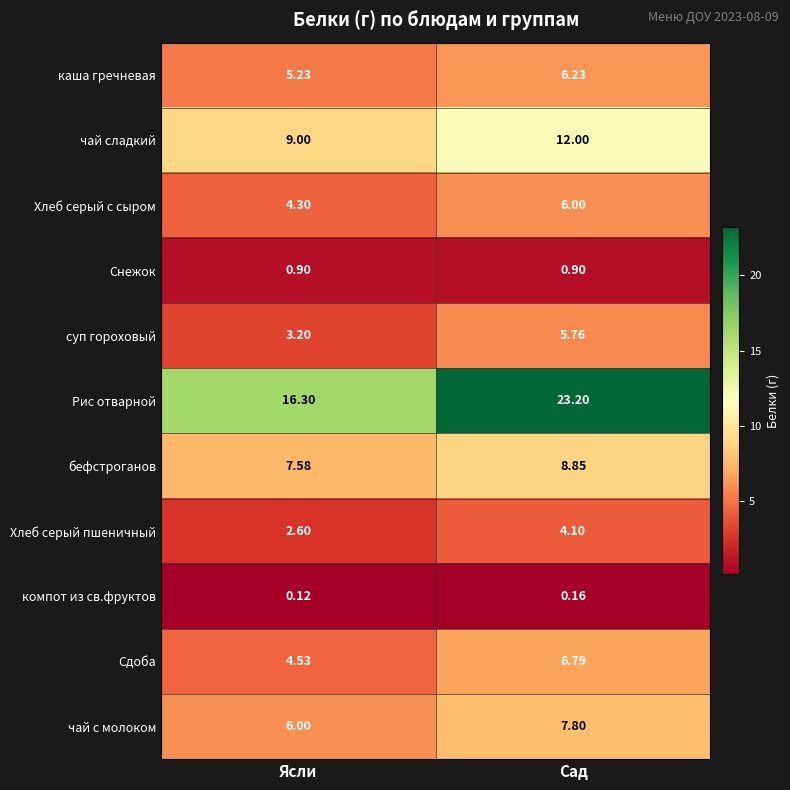

Rank the series by their maximum value, from highest to lowest.

Рис отварной, чай сладкий, бефстроганов, чай с молоком, Сдоба, каша гречневая, Хлеб серый с сыром, суп гороховый, Хлеб серый пшеничный, Снежок, компот из св.фруктов